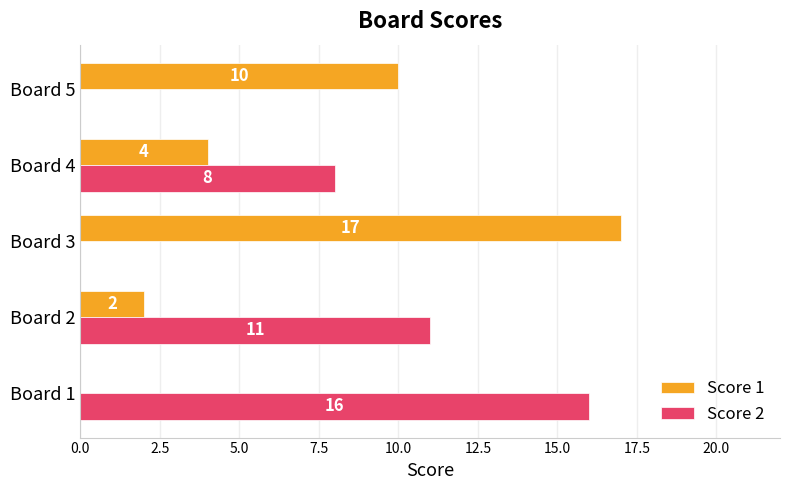

What is the average value of the Score 2 series?

7